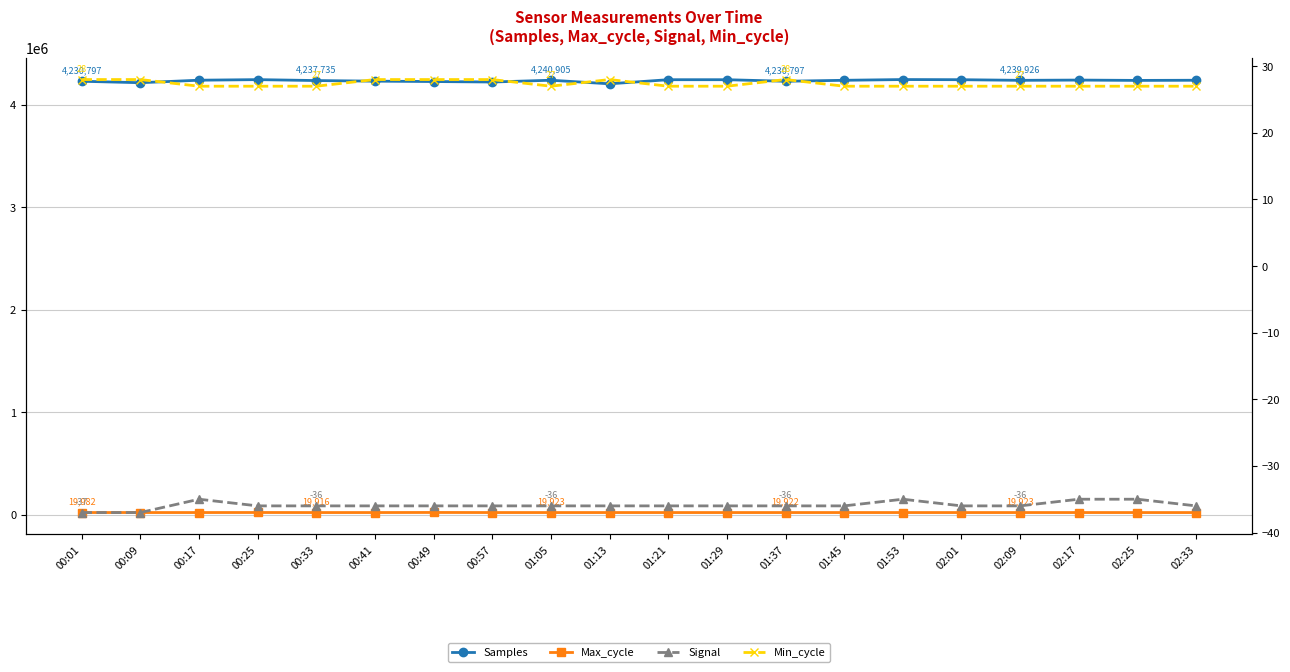

In Max_cycle, how many points are lower than both neighbors (excluding endpoints)?

4